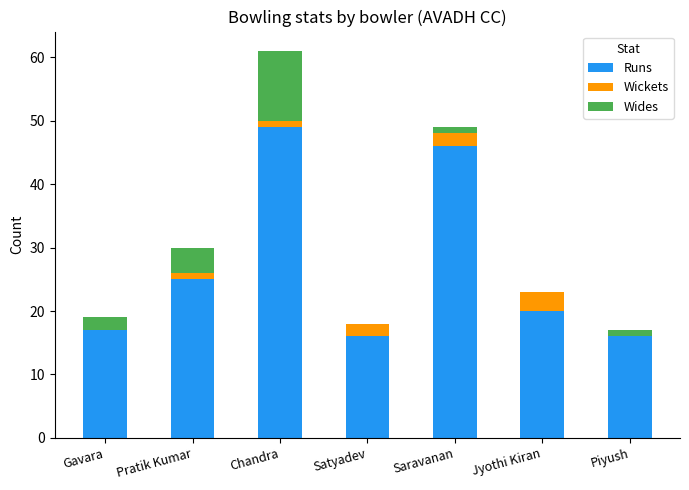

At which label does Runs reach its peak?

Chandra